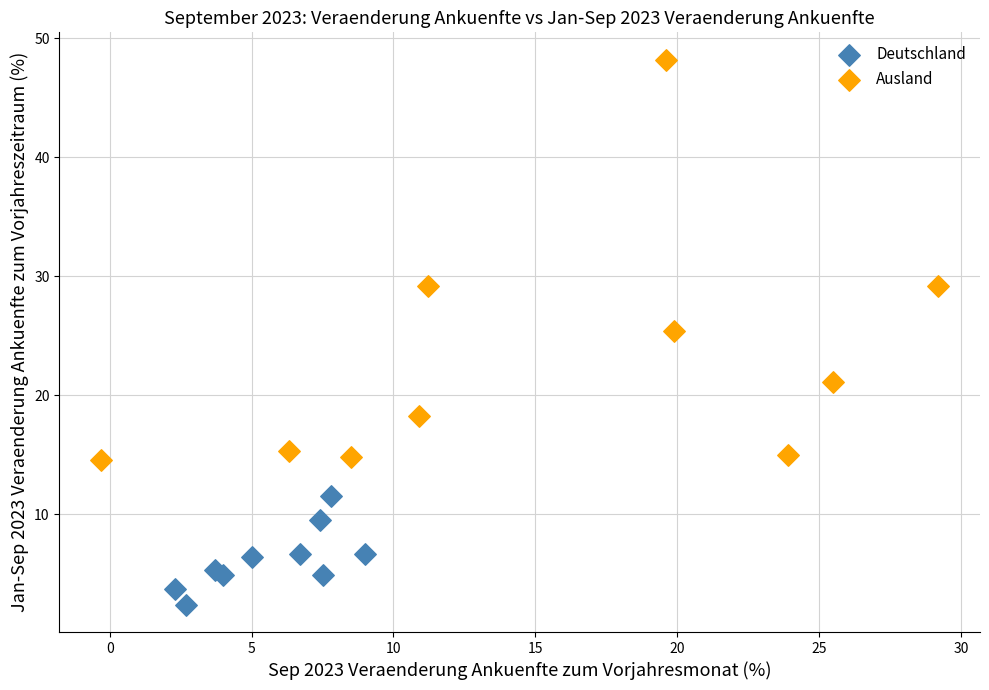

Which series contains the highest Y value?

Ausland